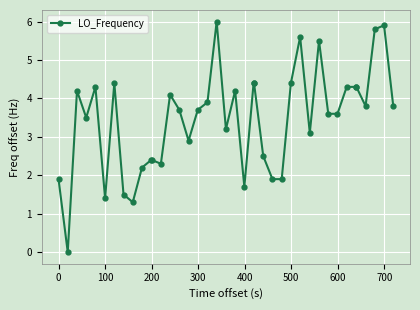

What is the average value?

3.5